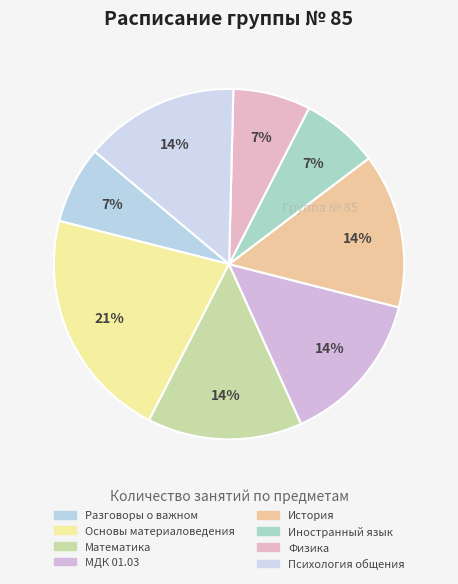

How many slices are in this pie chart?

8